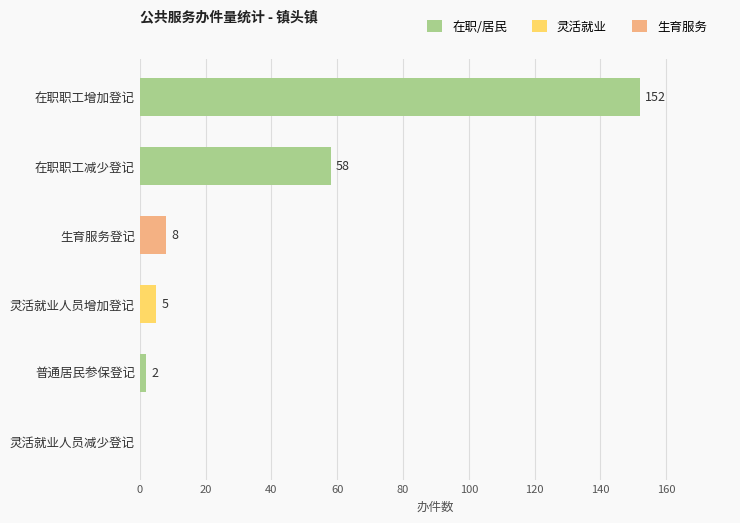

How many series are shown in this chart?

1